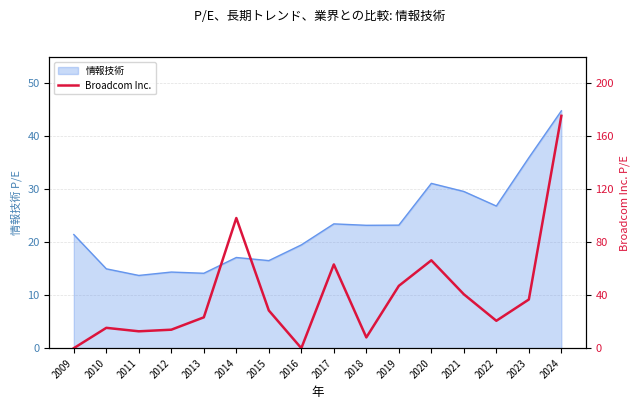

The 情報技術 series shows 21.5 at 2009. True or false?

True